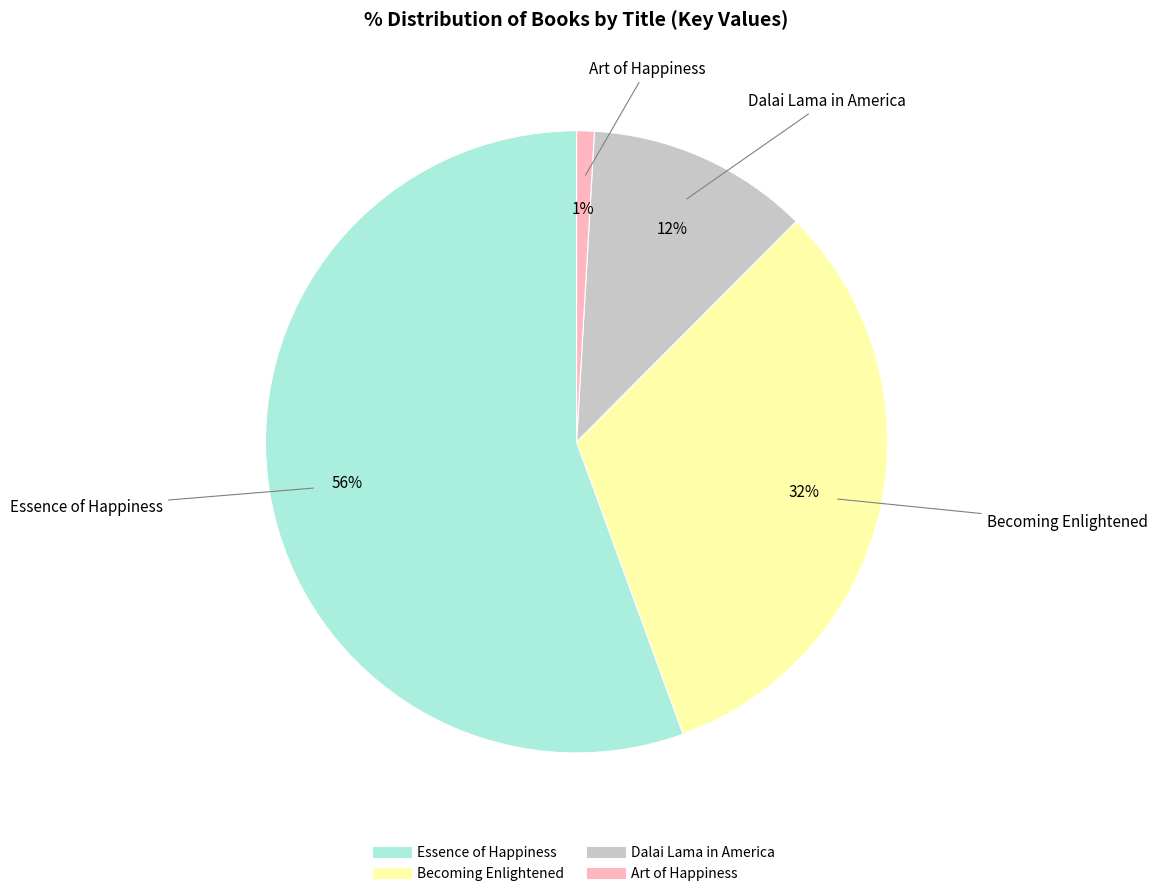

Does Essence of Happiness account for over 50% of the chart?

Yes